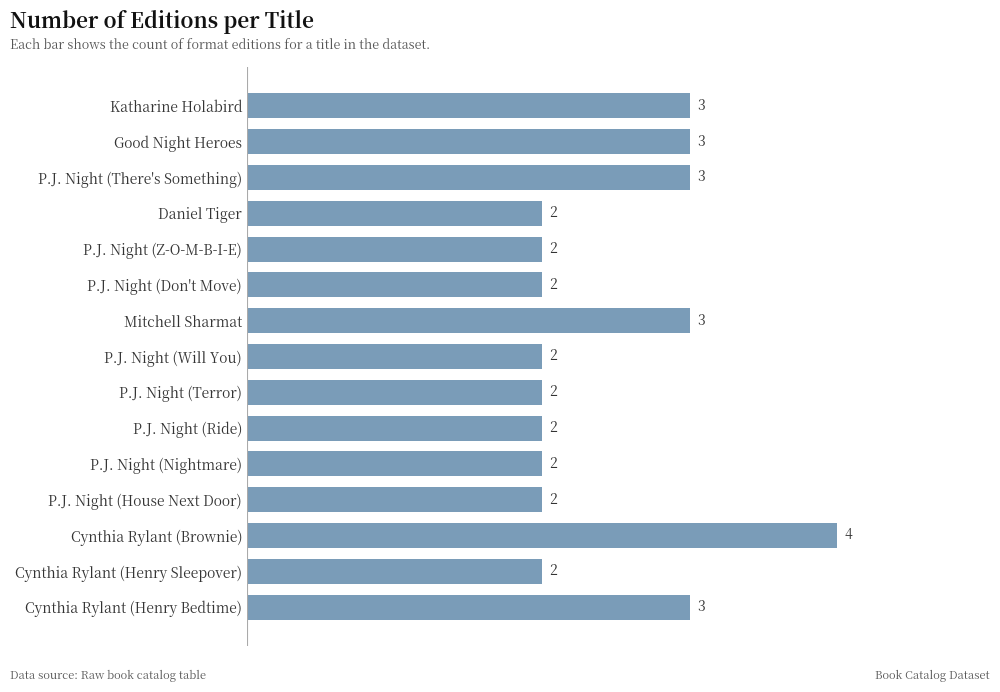

What is the ratio of the value at P.J. Night (House Next Door) to the value at Cynthia Rylant (Brownie)?

0.5